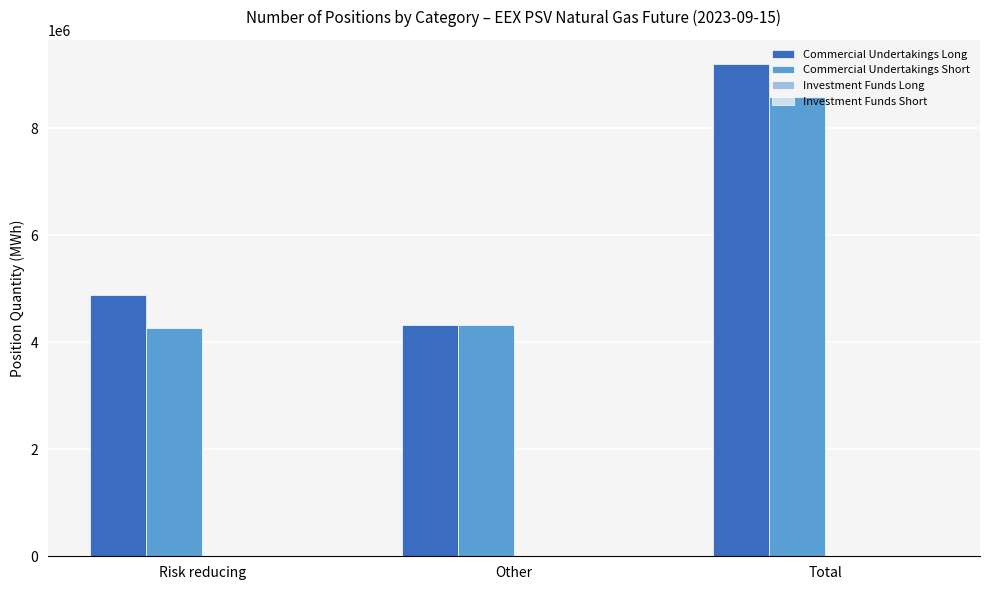

Which series has the largest total across all categories?

Commercial Undertakings Long